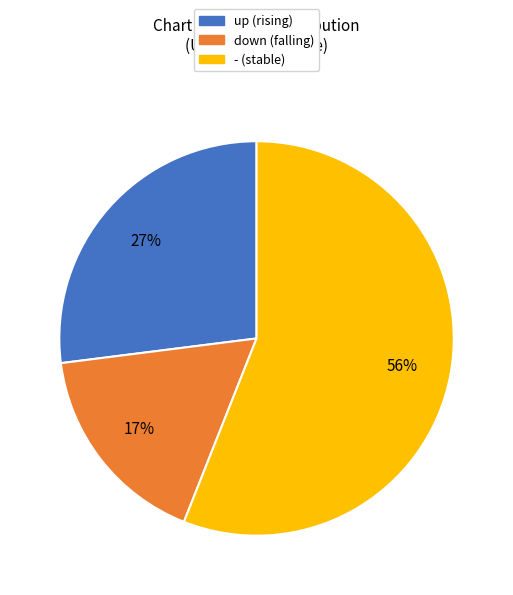

Which slice is the smallest?

down